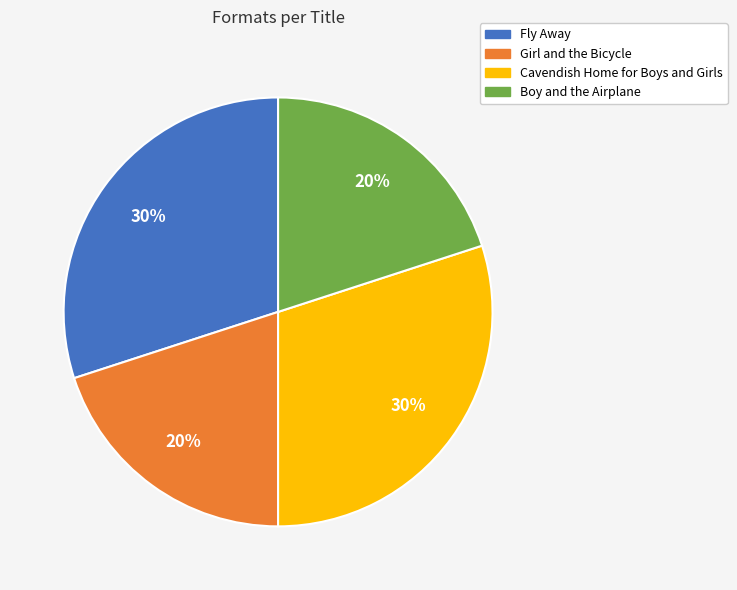

How many slices are in this pie chart?

4